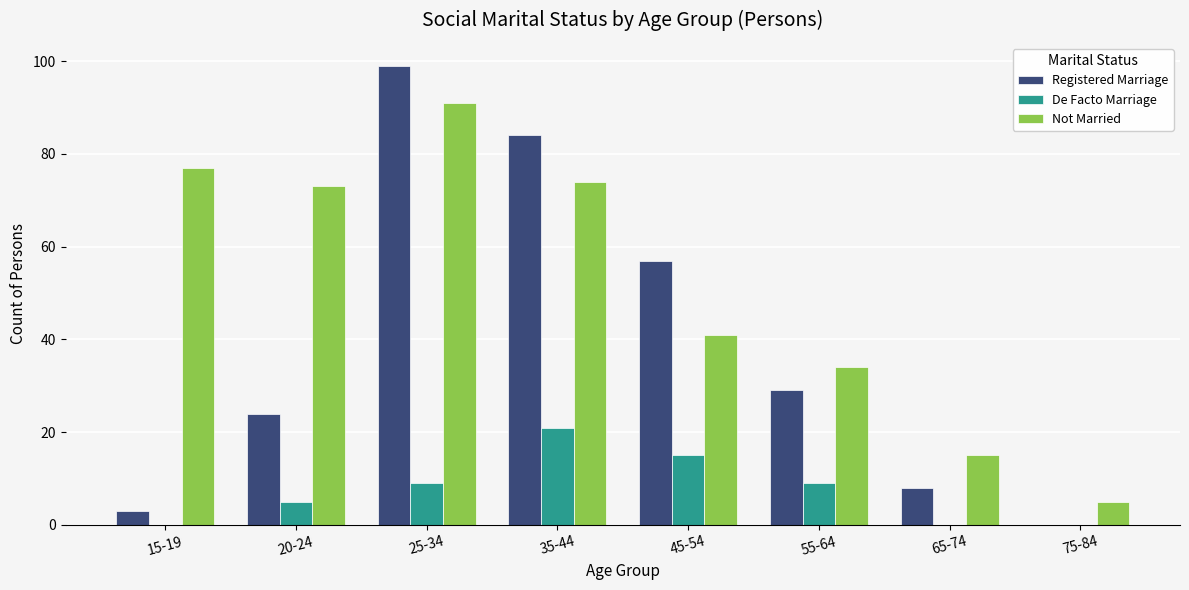

Which series changed the most between 25-34 and 75-84?

Registered Marriage